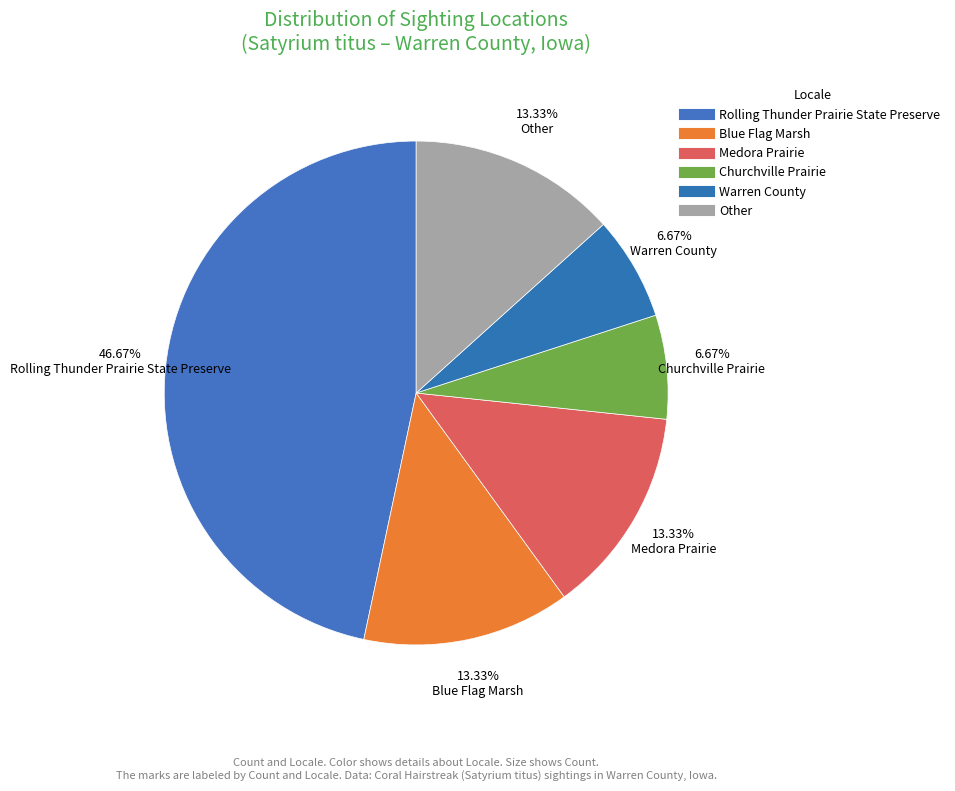

How many segments does this pie chart have?

6